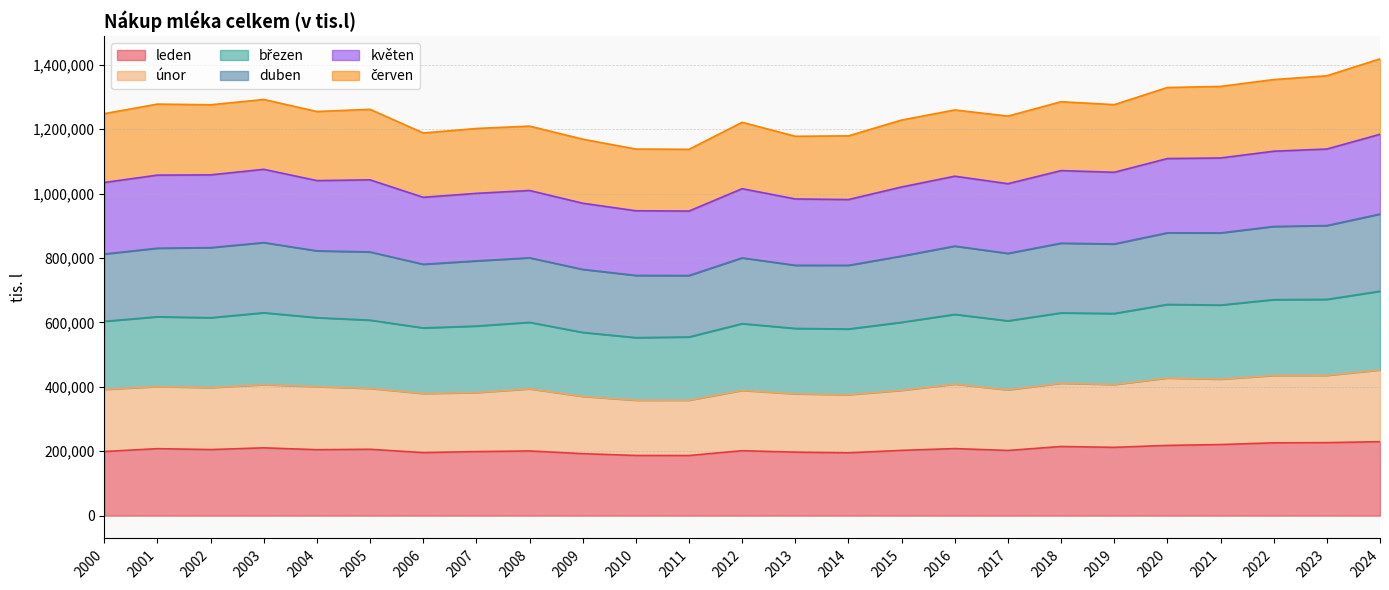

True or false: leden has a value of 197072 at 2013.

True